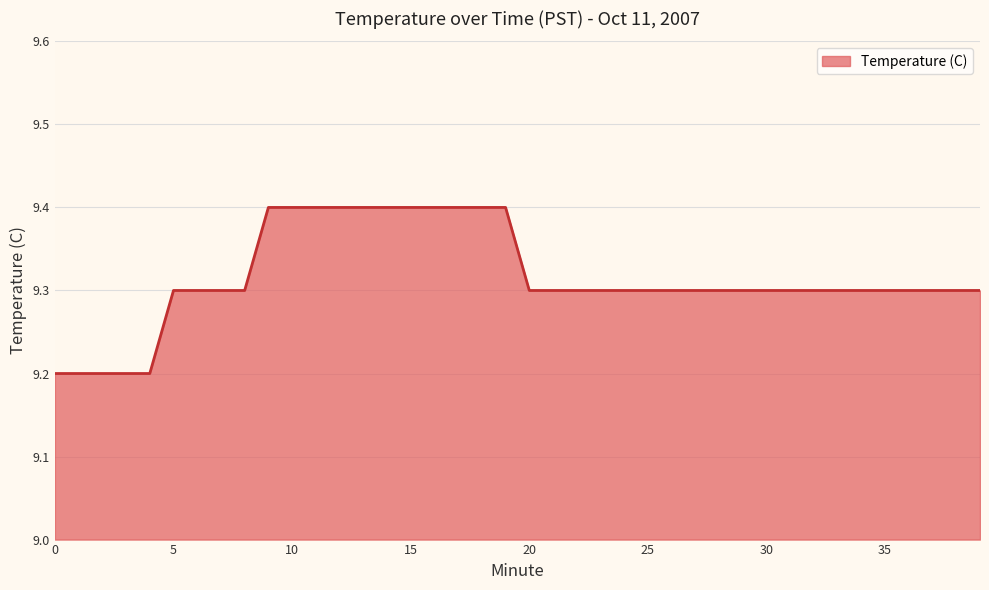

Does the chart display data point markers on the line(s)?

No